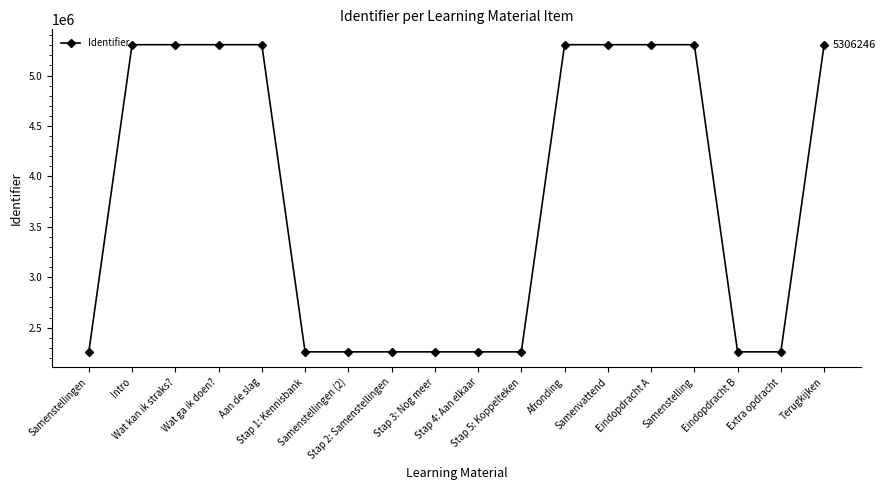

Count the number of data series in this chart.

1